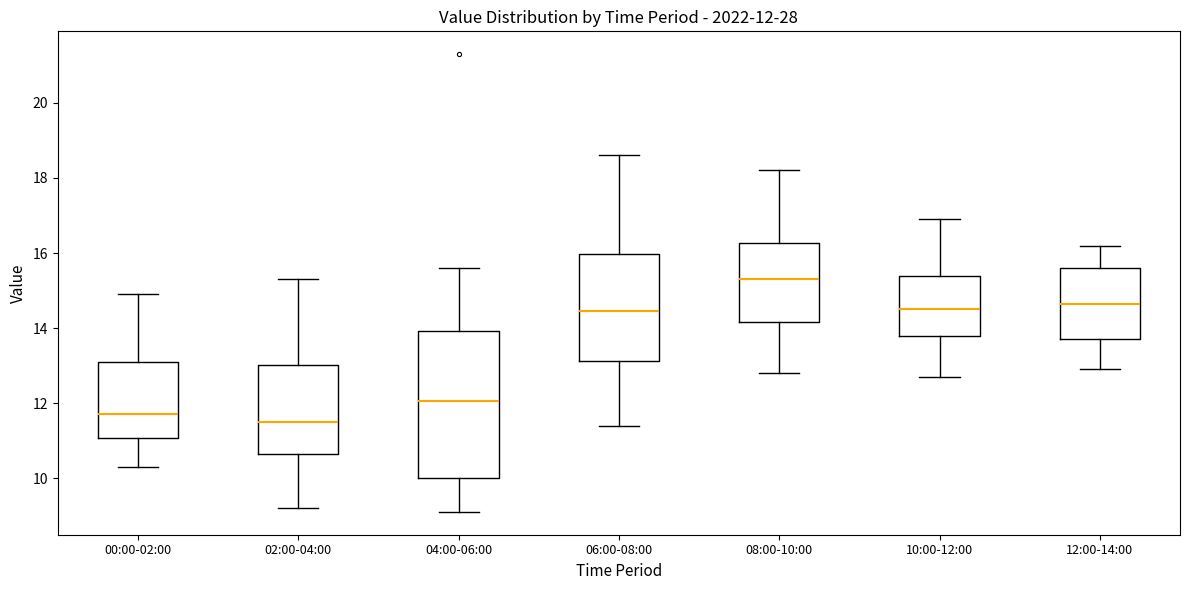

Which box has the highest median line?

08:00-10:00